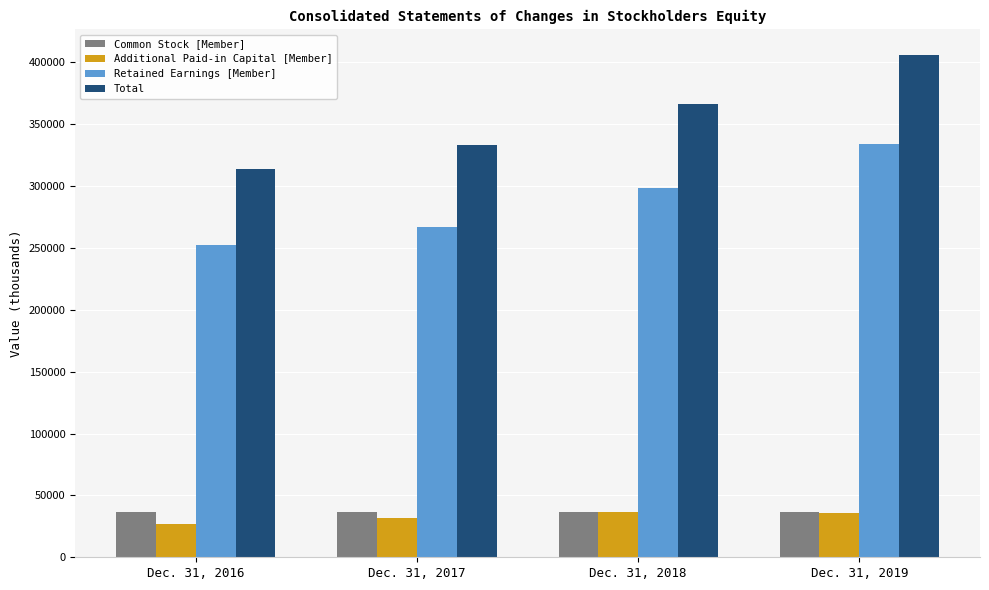

What is the spread (max minus min) of values at Dec. 31, 2016?

287190